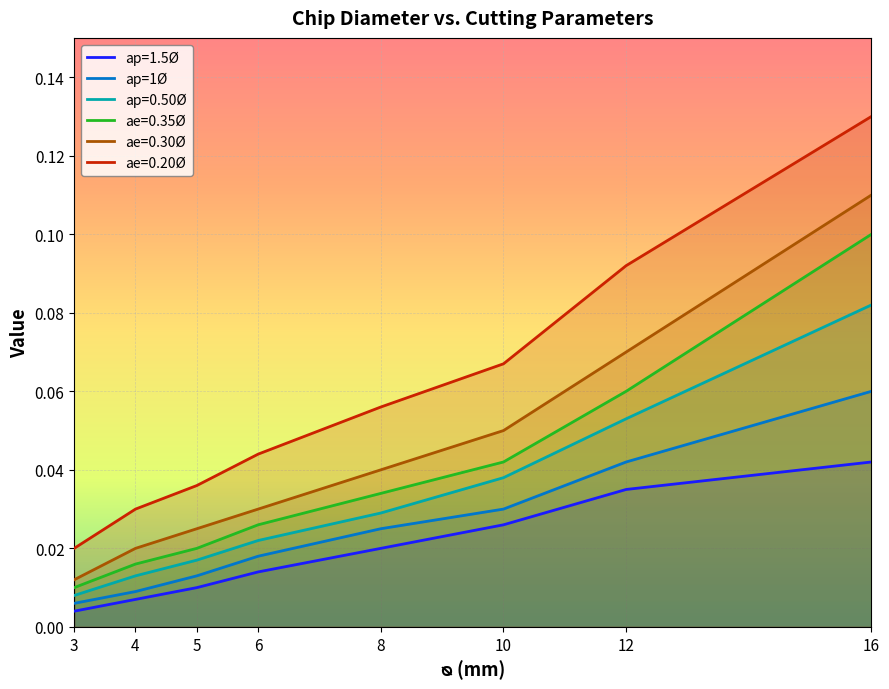

Which series has the largest total across all categories?

ae=0.20Ø